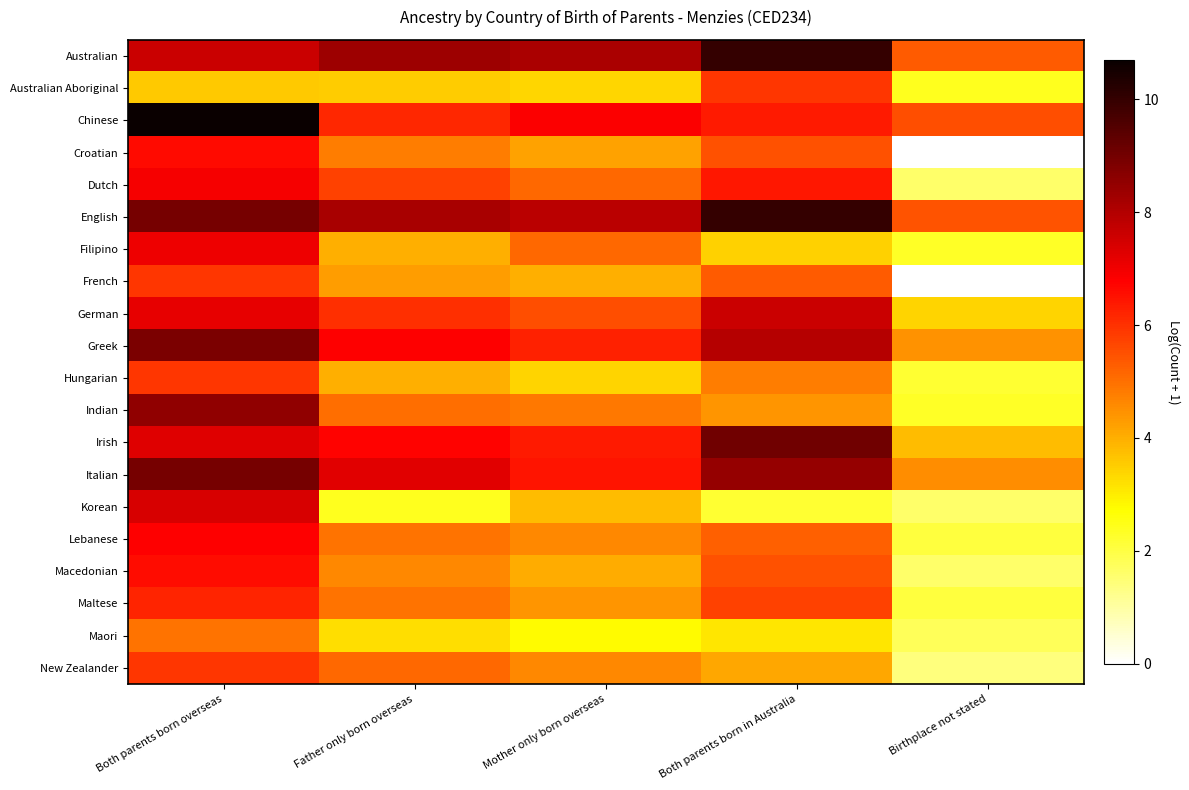

Rank the series by their maximum value, from lowest to highest.

Maori, Hungarian, Australian Aboriginal, French, New Zealander, Maltese, Macedonian, Croatian, Lebanese, Dutch, Filipino, Korean, German, Indian, Greek, Italian, Irish, English, Australian, Chinese